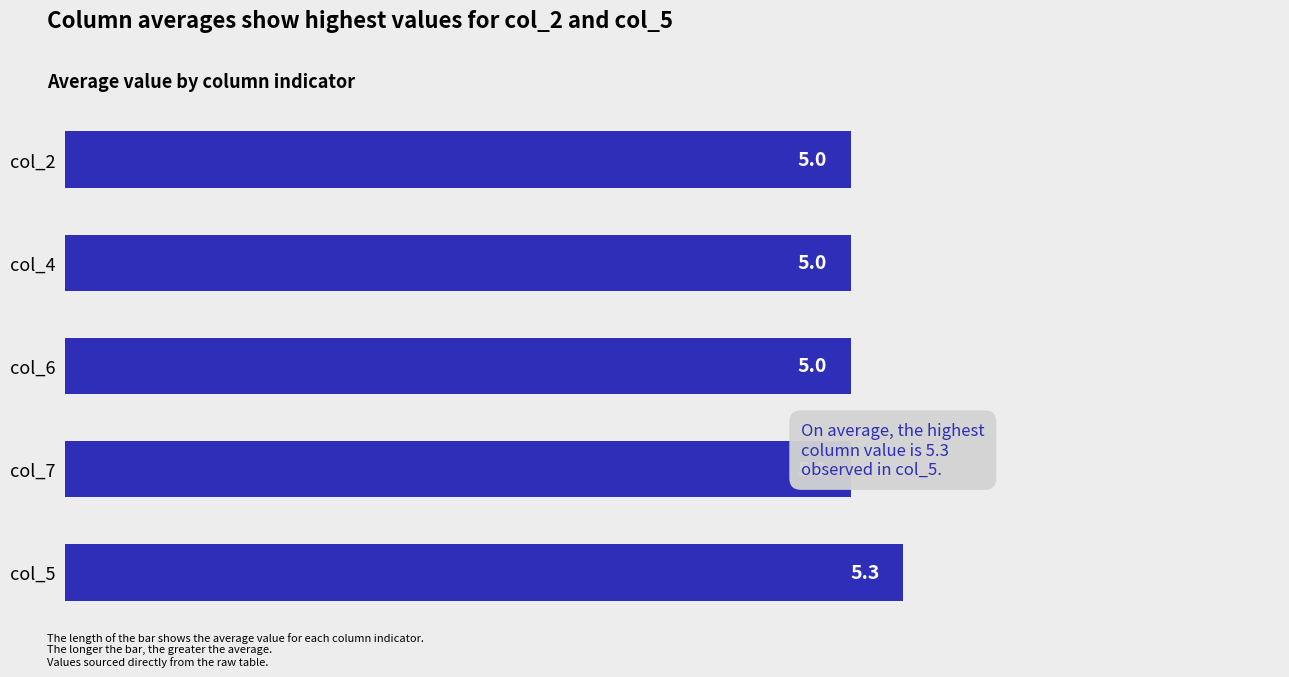

What is the ratio of the value at col_5 to the value at col_6?

1.1